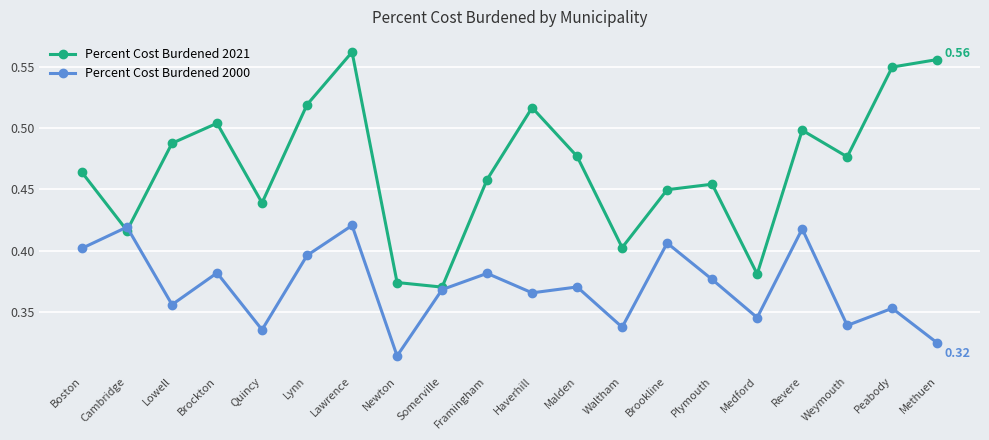

List the series in order of their peak value, highest first.

Percent Cost Burdened 2021, Percent Cost Burdened 2000